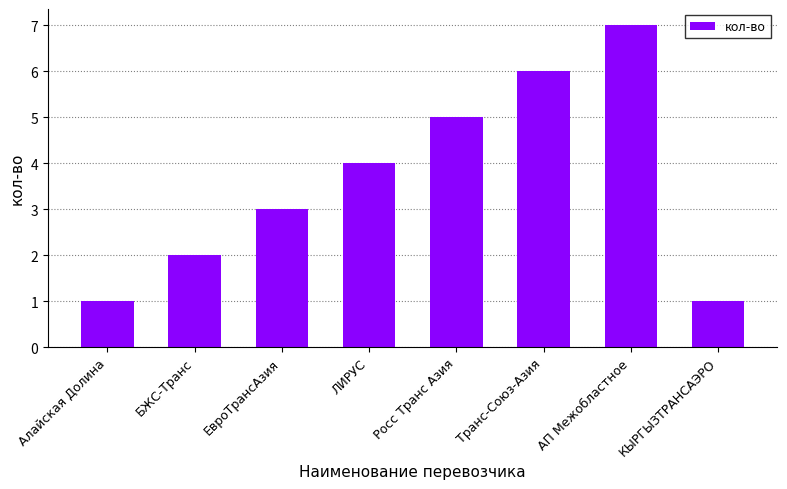

How many series are shown in this chart?

1